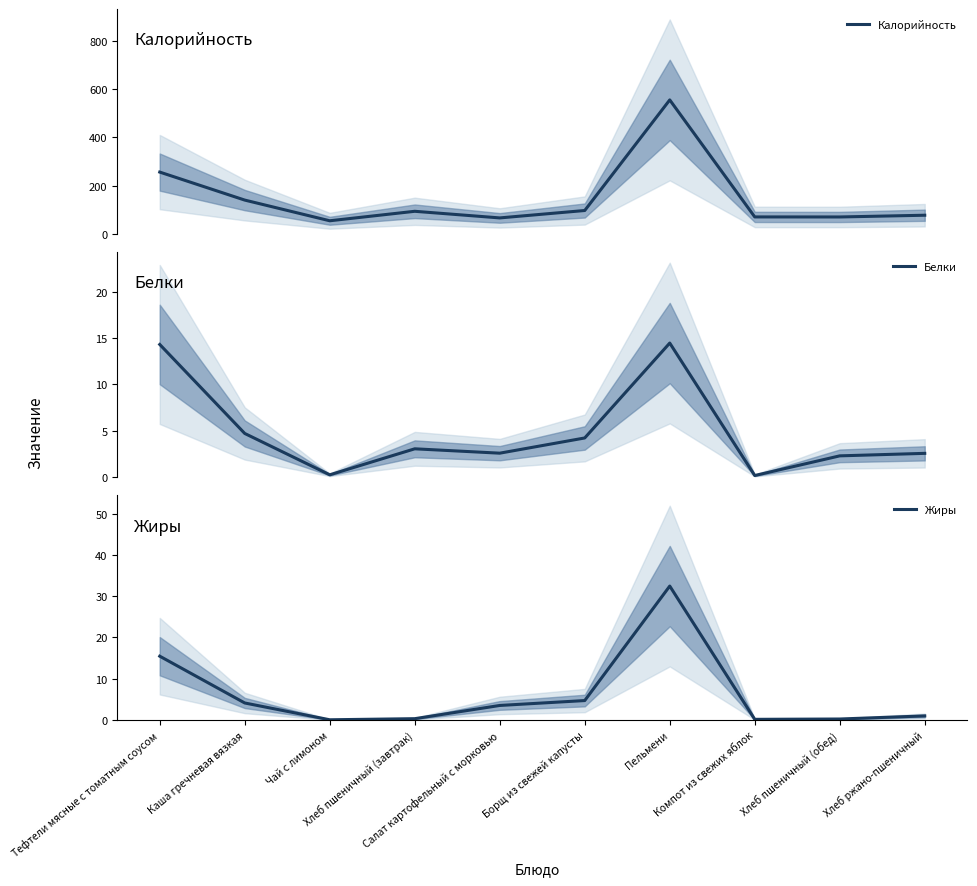

The Белки series shows 1.6 at Борщ из свежей капусты. True or false?

False